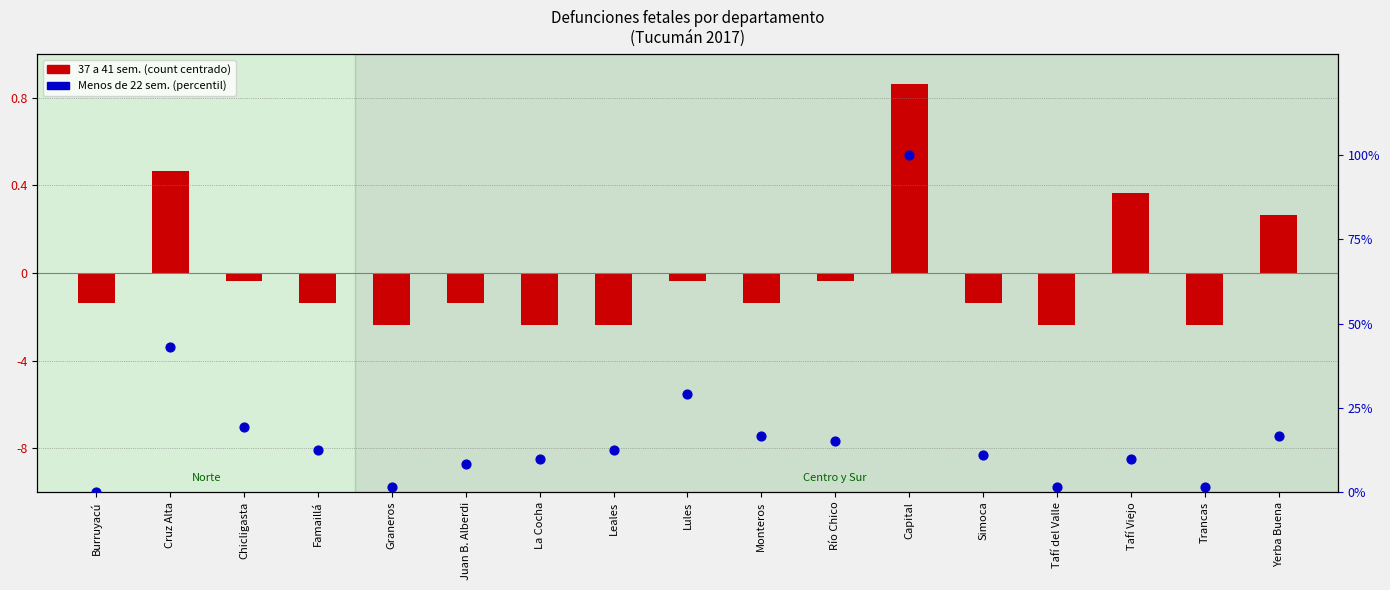

Which series has the widest spread of Y values?

Menos de 22 (percentil)